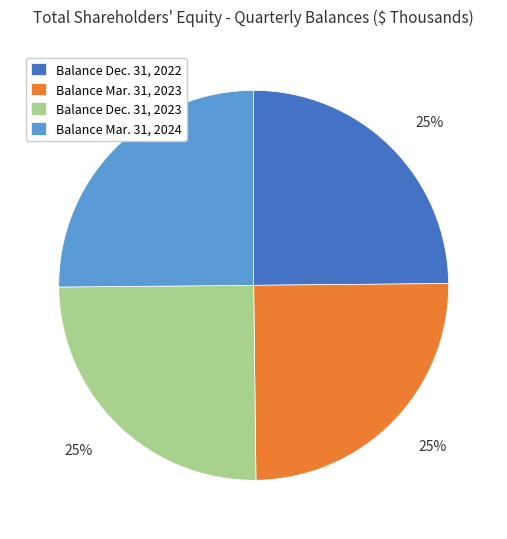

What is the ratio of the value at Balance Mar. 31, 2023 to the value at Balance Dec. 31, 2023?

1.0